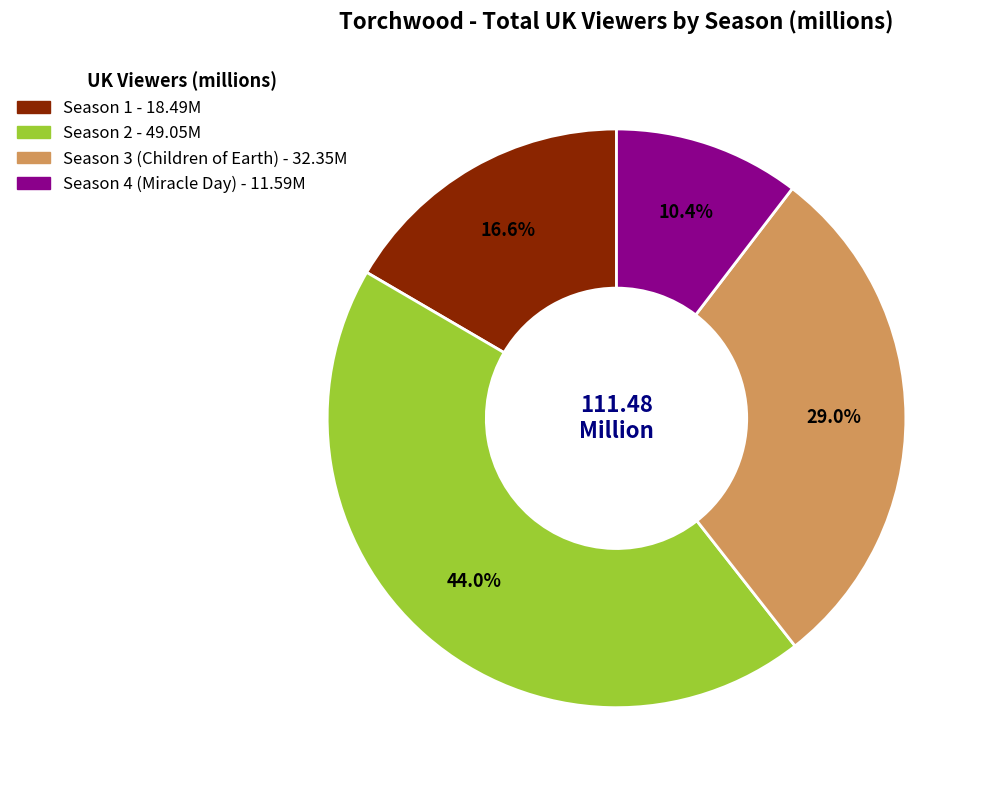

Which slice is the largest?

Season 2